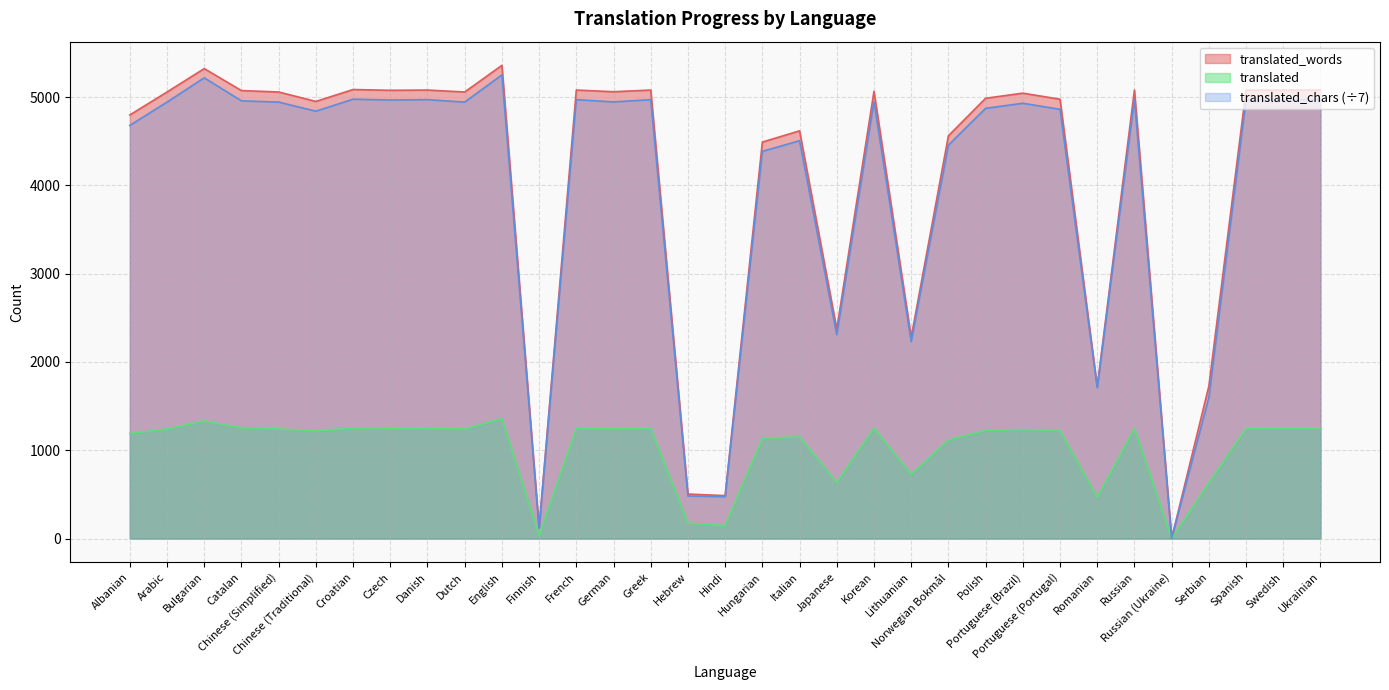

Which has a higher value, Hindi or Spanish?

Spanish